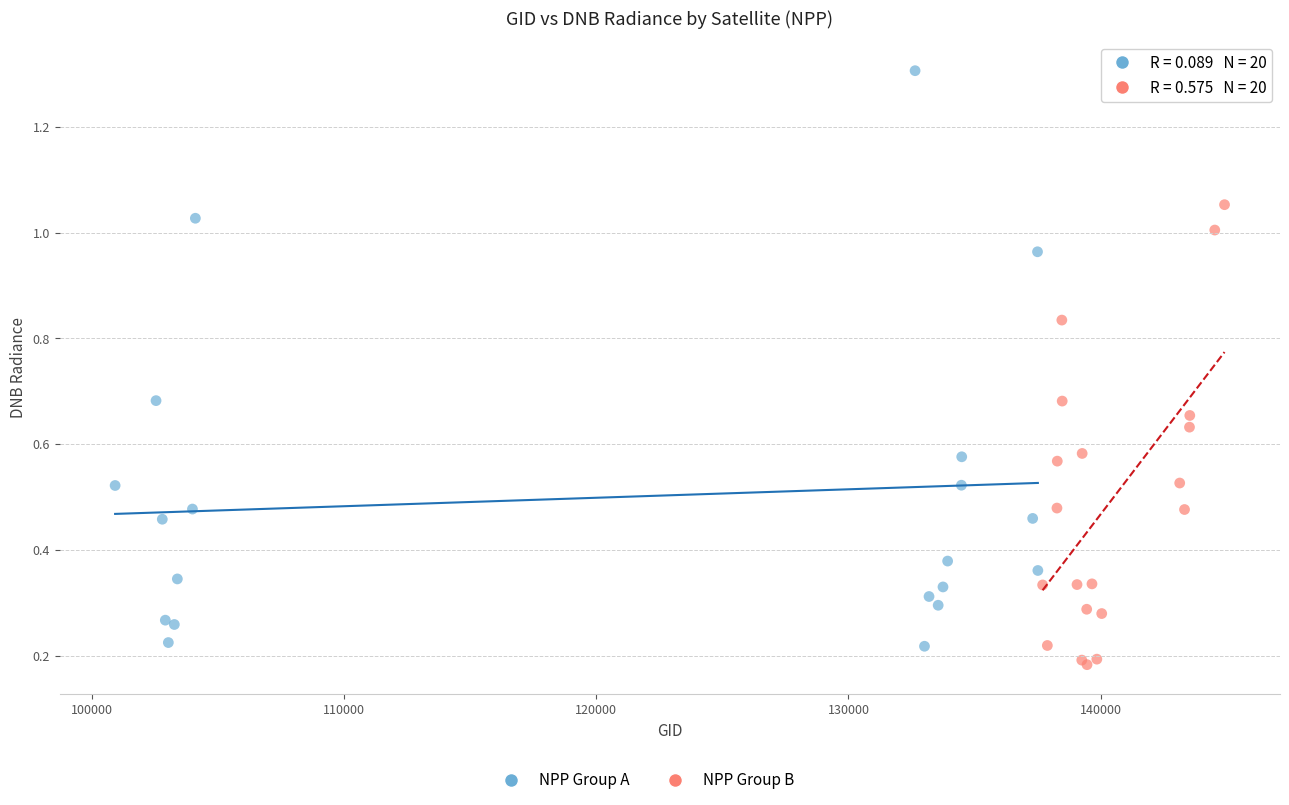

Which series has the largest Y range (max minus min)?

NPP Group A